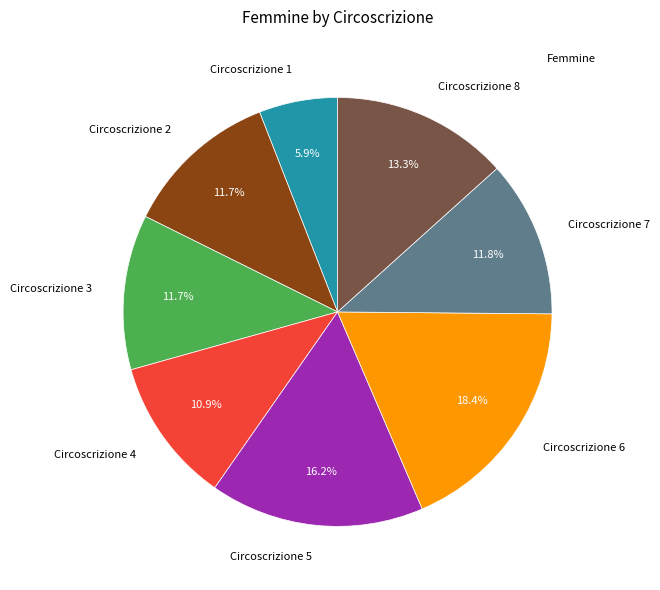

Is there any slice that represents more than half of the pie?

No